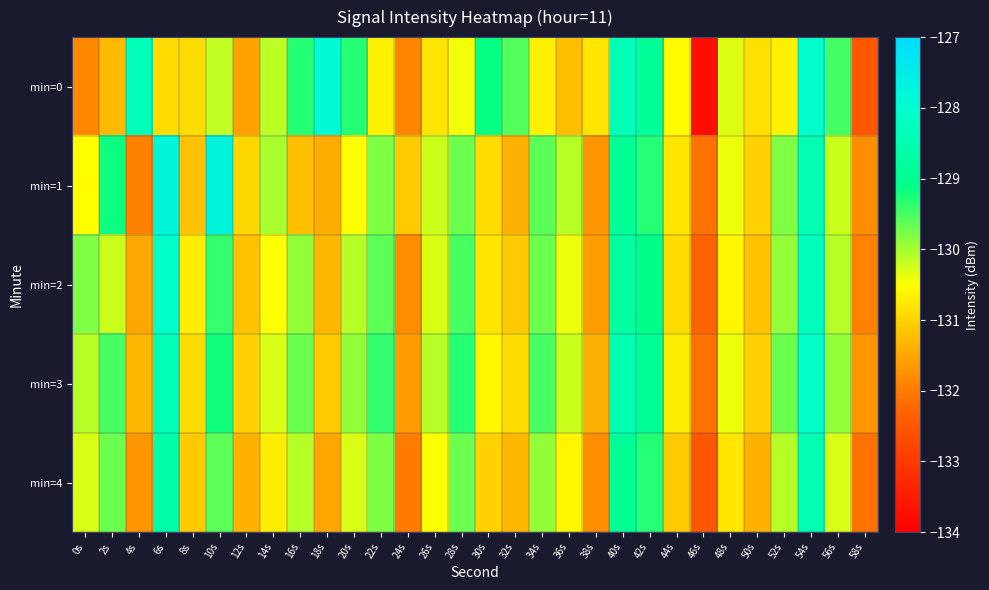

At 40s, list the series in order from largest to smallest.

min=0, min=3, min=2, min=1, min=4